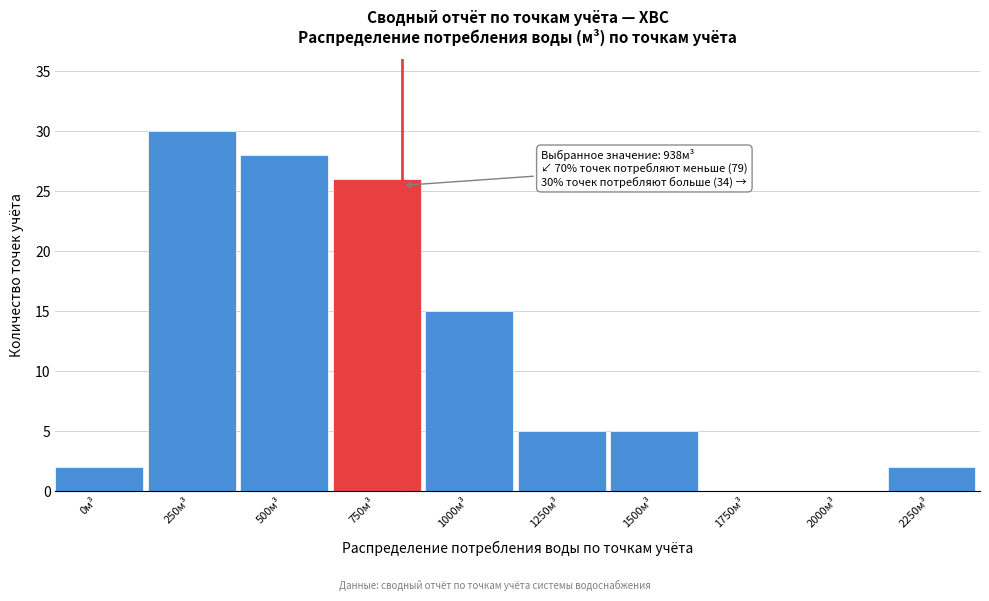

Reading left to right, list all the values displayed in this chart.

0м³=2	250м³=30	500м³=28	750м³=26	1000м³=15	1250м³=5	1500м³=5	1750м³=0	2000м³=0	2250м³=2